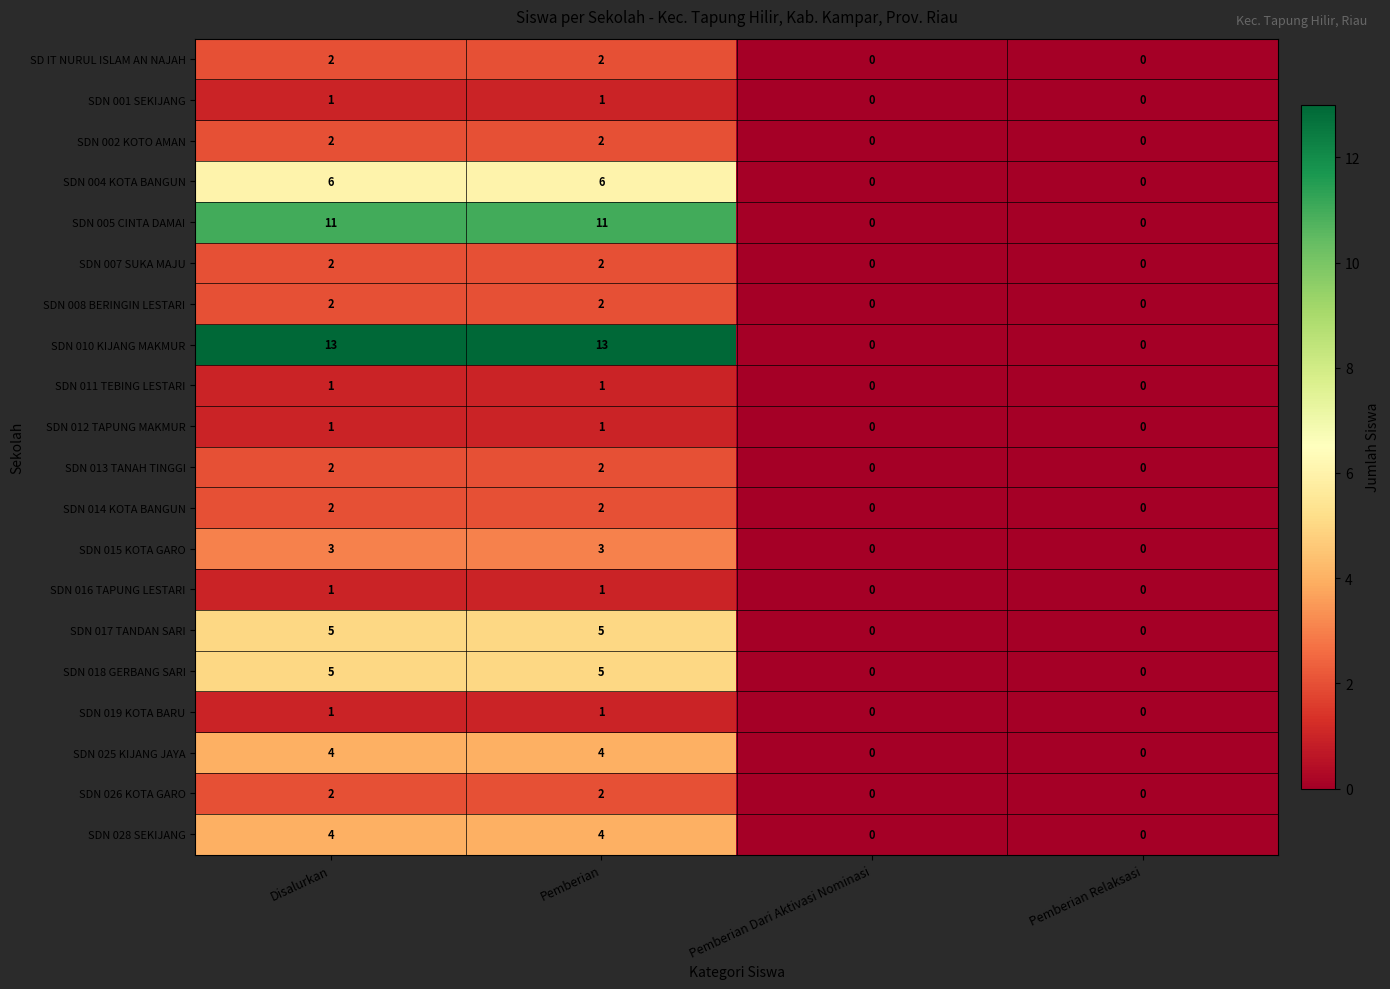

How many SDN 019 KOTA BARU values are between 0 and 1?

4